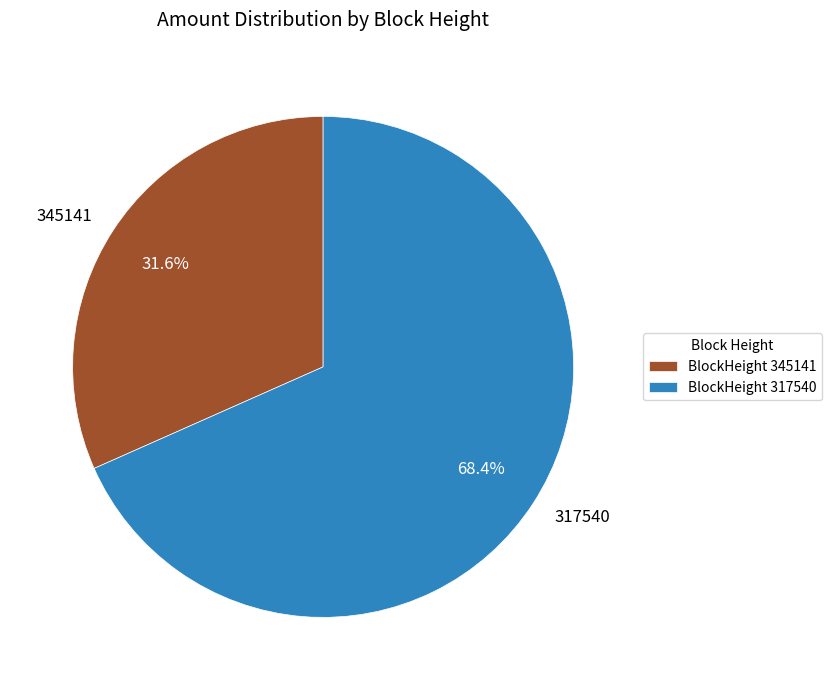

Which category has the biggest portion of the pie?

317540